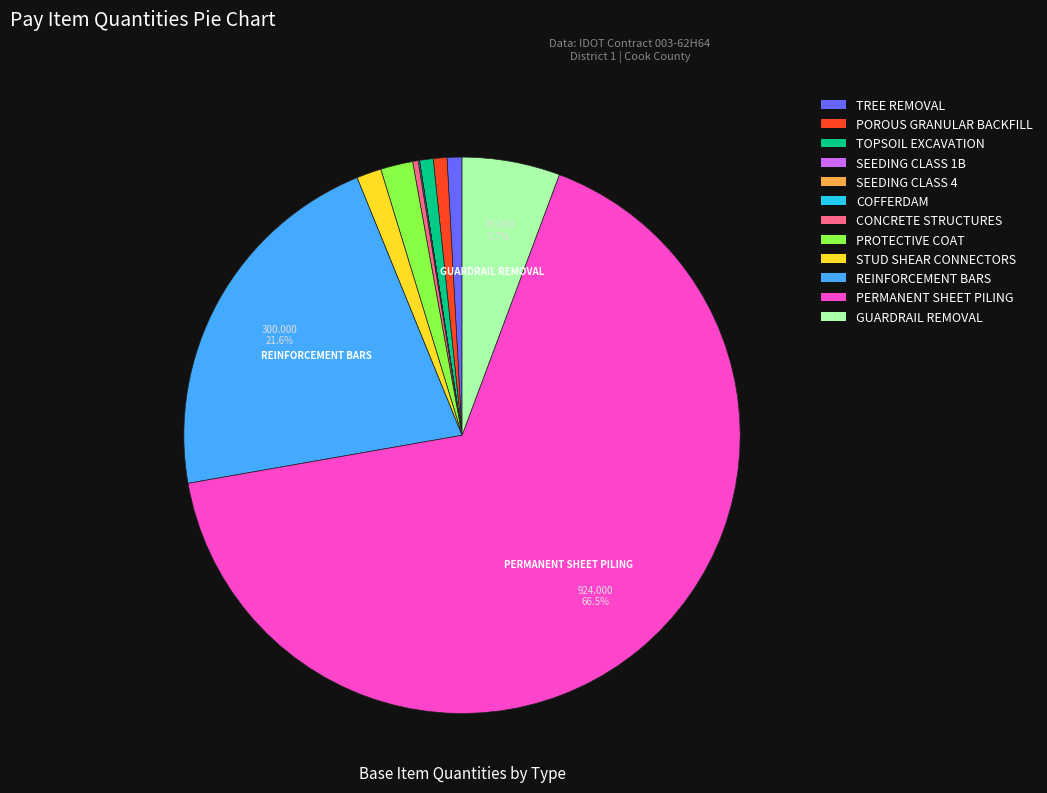

What is the largest slice in the pie chart?

PERMANENT SHEET PILING